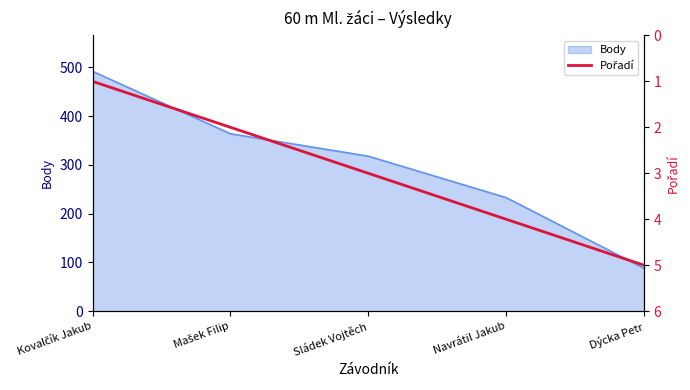

The Body series shows 506 at Sládek Vojtěch. True or false?

False